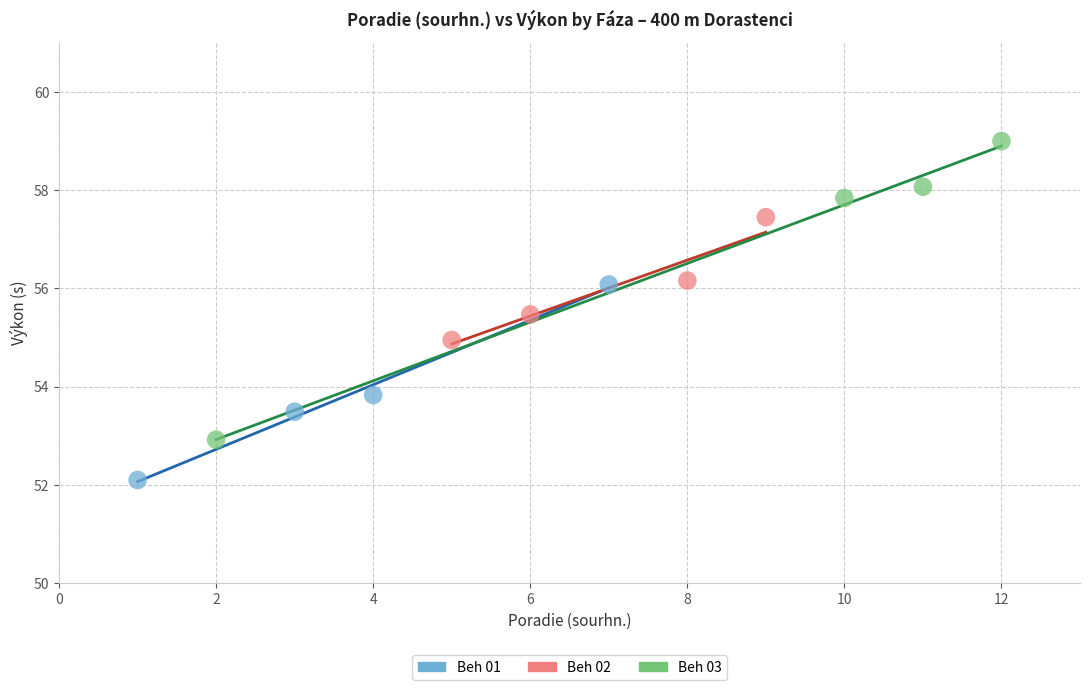

Which series has the largest Y range (max minus min)?

Beh 03